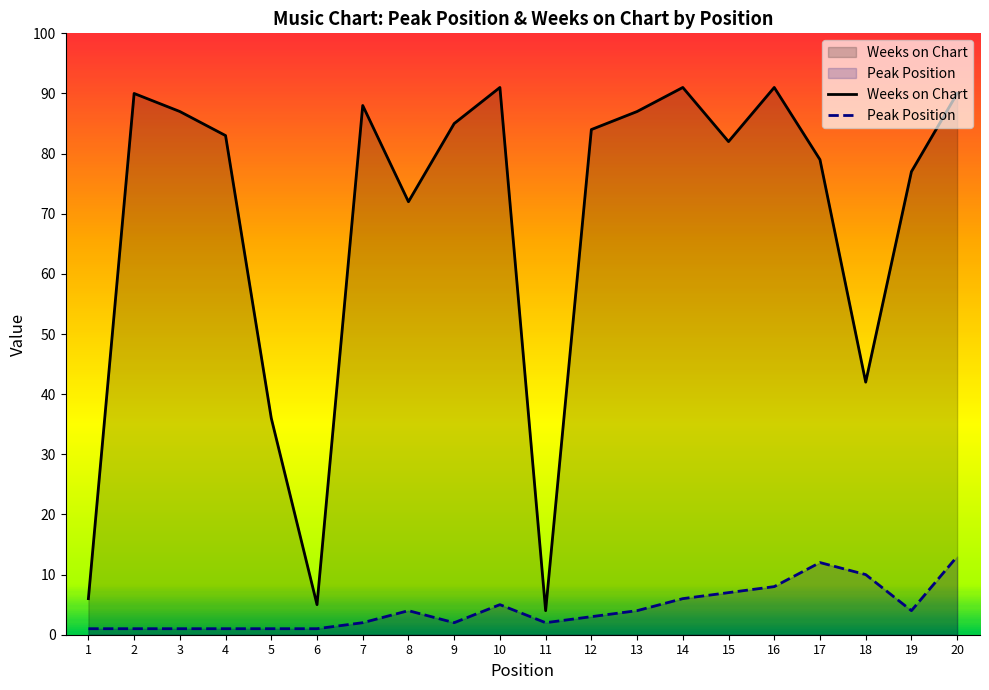

At which category does the chart reach its peak across all series?

10